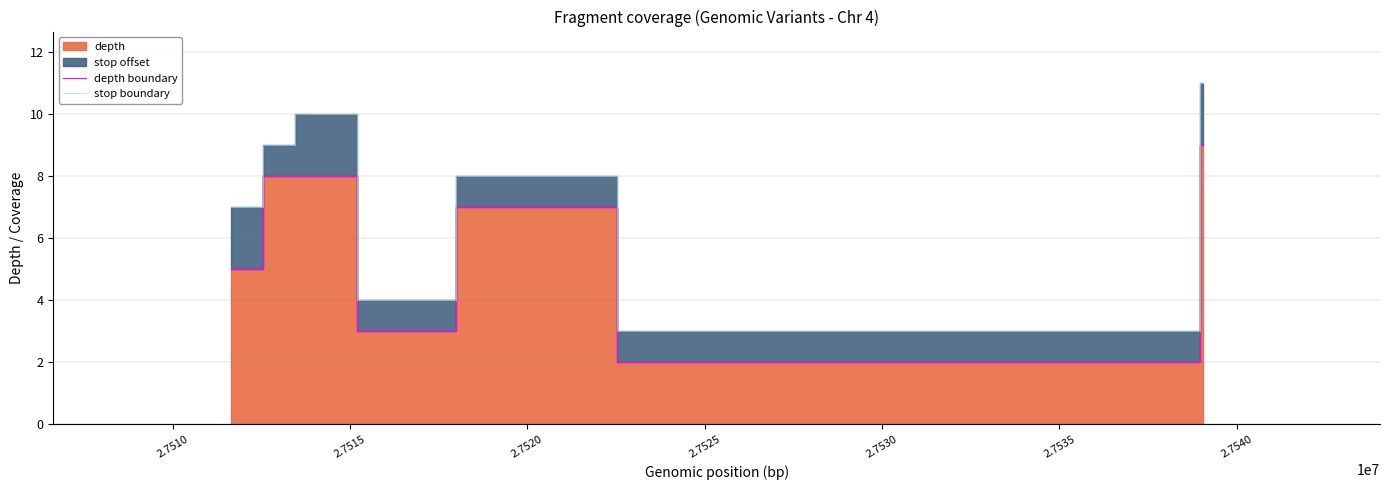

True or false: stop boundary and depth boundary intersect in this chart.

False